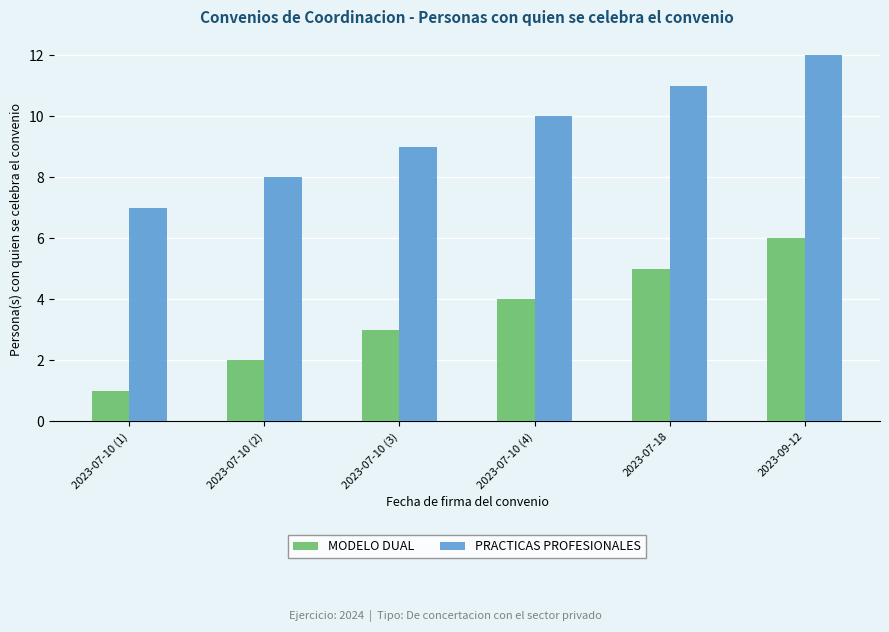

The value of PRACTICAS PROFESIONALES at 2023-07-10 (3) is 13. True or false?

False